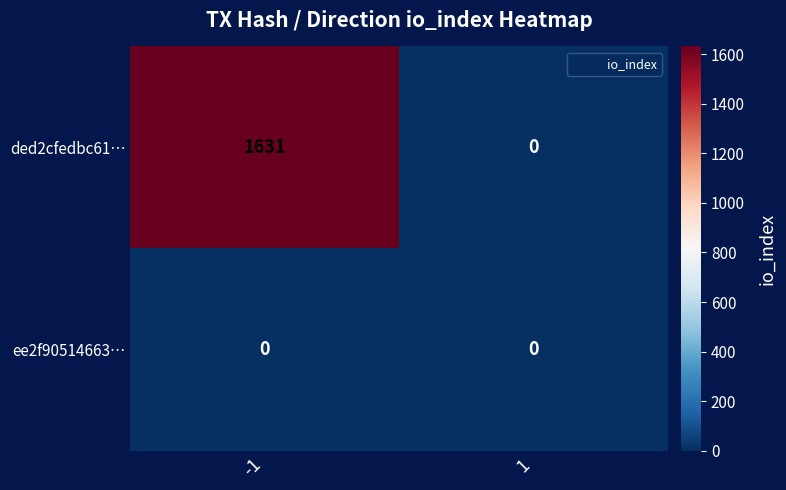

Which series changed the most between -1 and 1?

ded2cfedbc61…